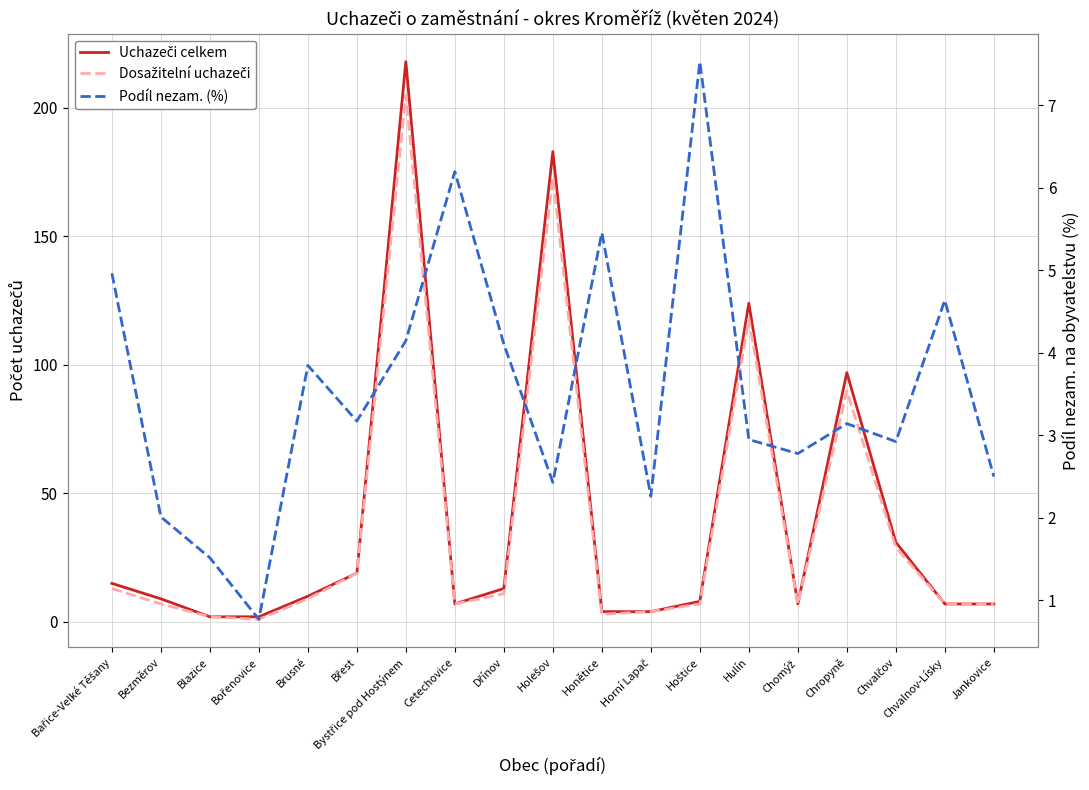

At which category is the sum across all series the highest?

Bystřice pod Hostýnem